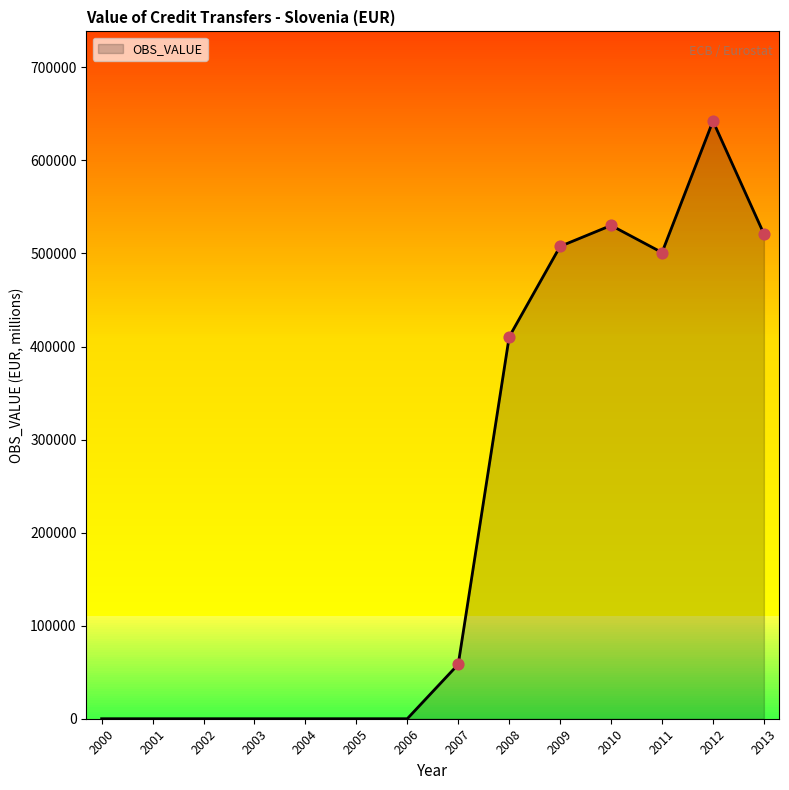

What is the change in value from 2005 to 2009?

+507617.8